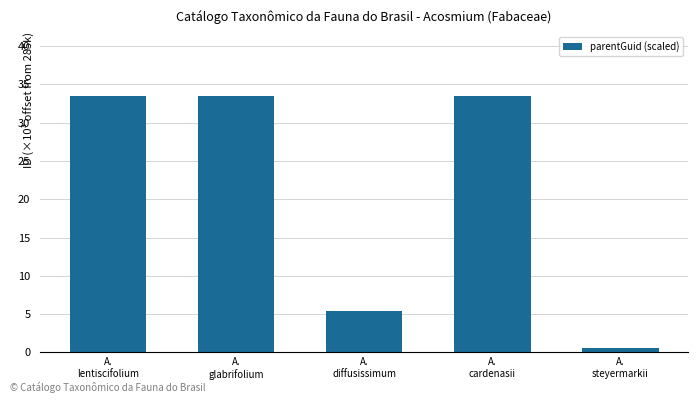

What is the value of the 3rd bar from the left?

5.4